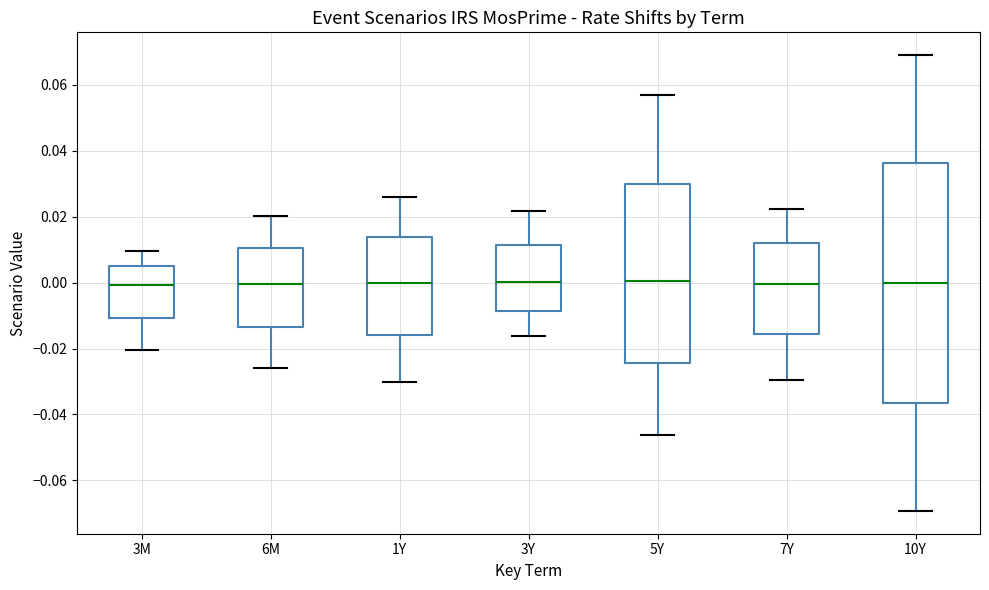

Where is the upper edge of the box for 10Y on the y-axis? The values are not printed on the chart, so give them approximately, as read against the axis.

0.036